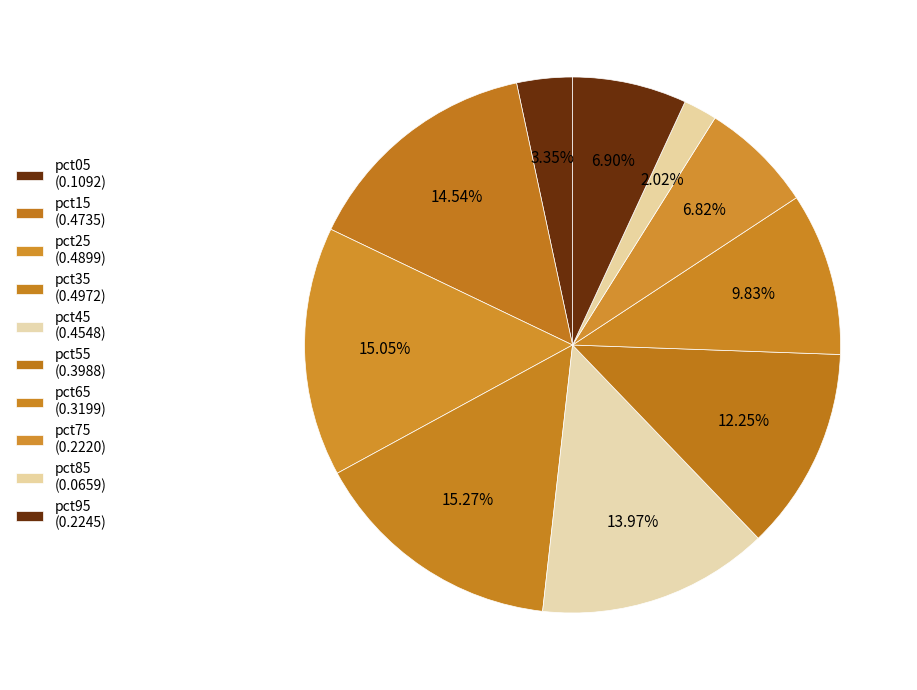

What is the smallest slice in the pie chart?

pct85